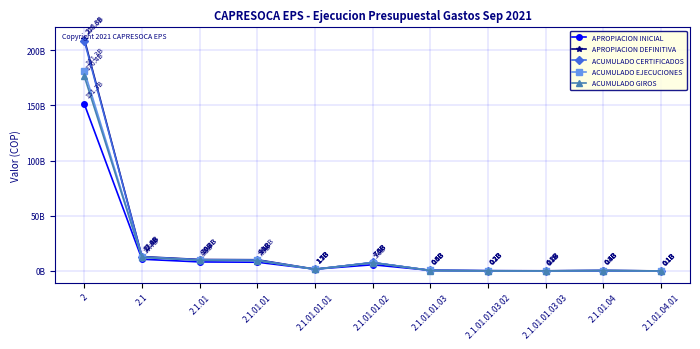

What are all the series names shown in the legend?

APROPIACION INICIAL, APROPIACION DEFINITIVA, ACUMULADO CERTIFICADOS, ACUMULADO EJECUCIONES, ACUMULADO GIROS